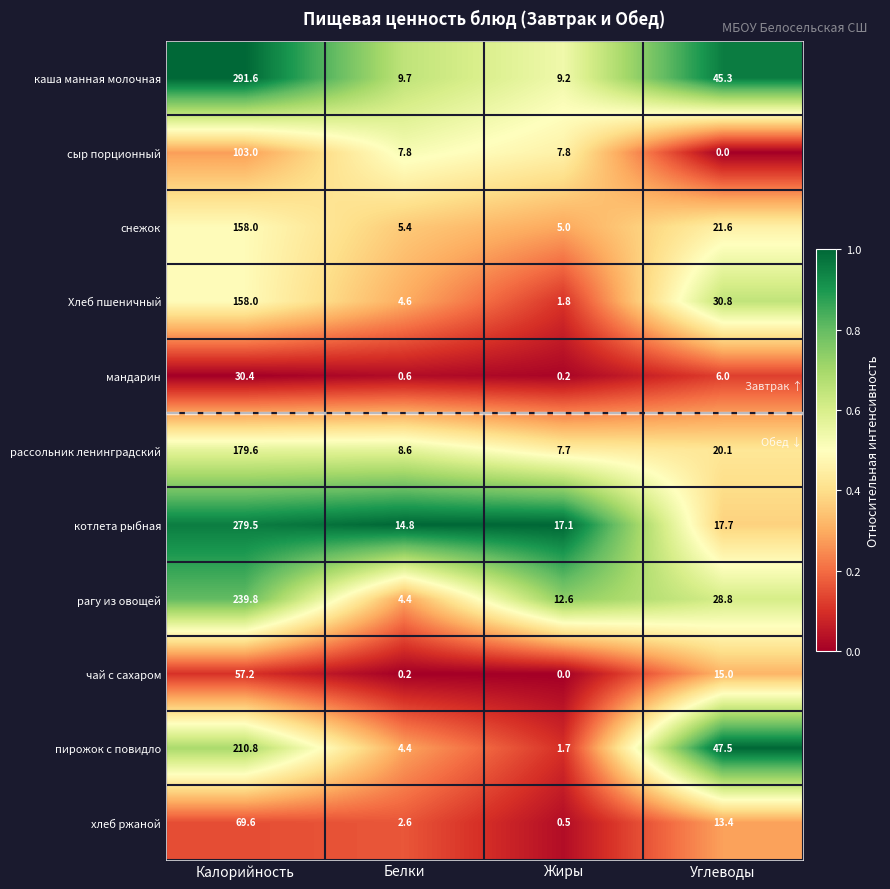

Which series has the largest total across all categories?

каша манная молочная